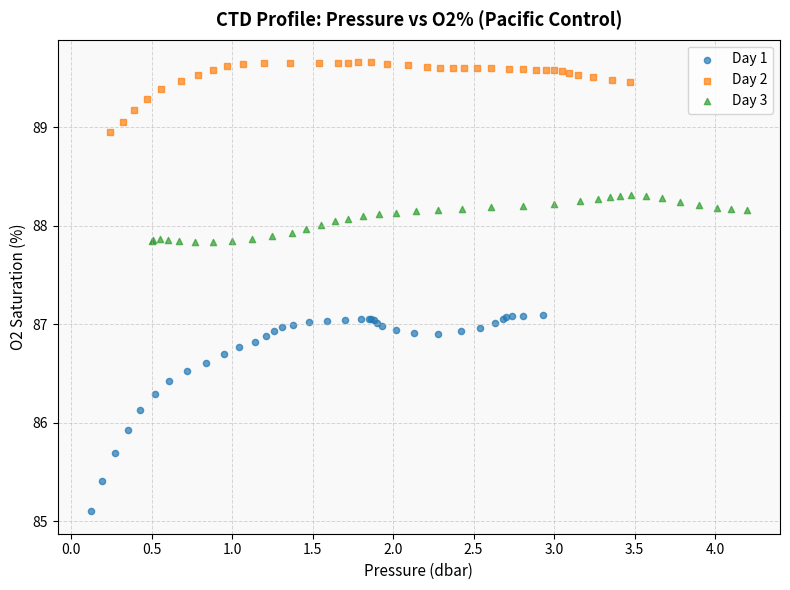

Which series reaches the minimum Y coordinate?

Day 1